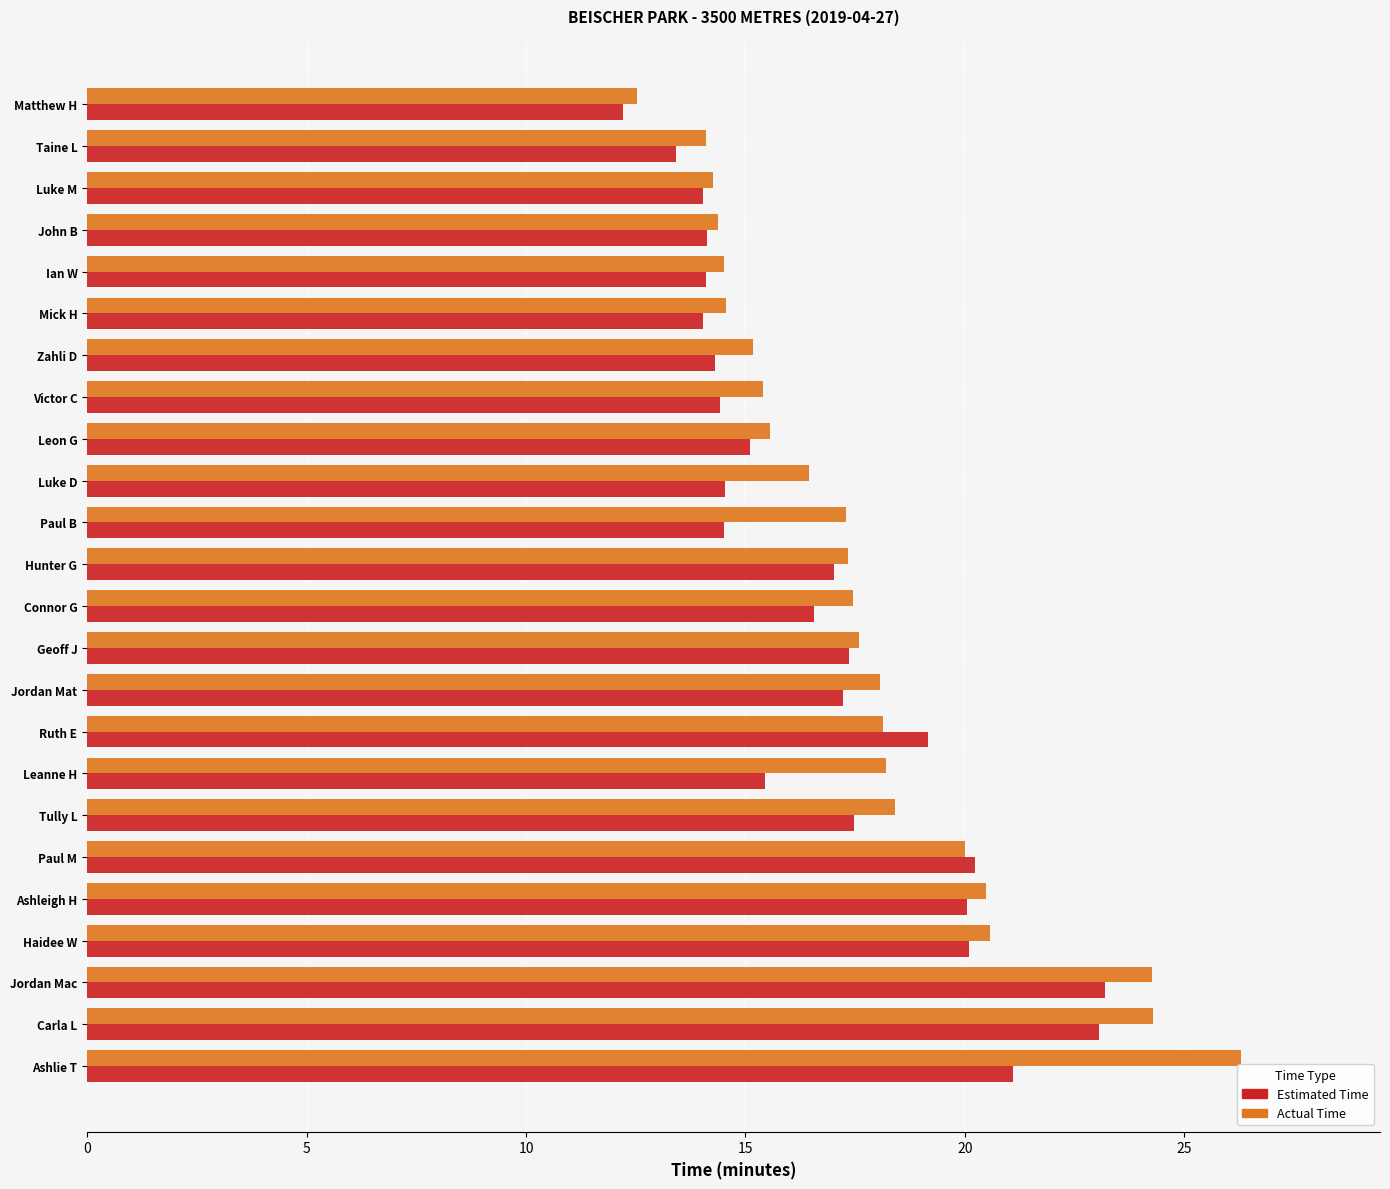

What are all the series names shown in the legend?

Estimated Time, Actual Time